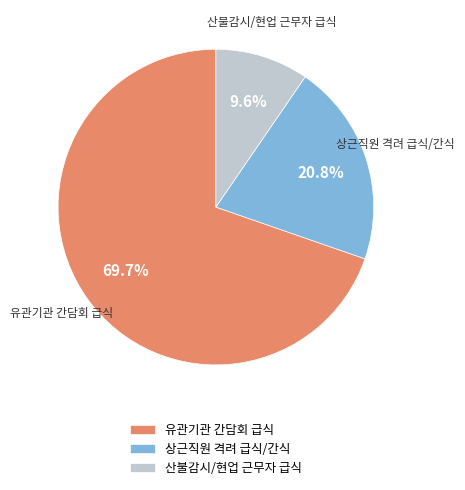

Approximately how many times larger is the value at 상근직원 격려 급식/간식 compared to 유관기관 간담회 급식?

0.3